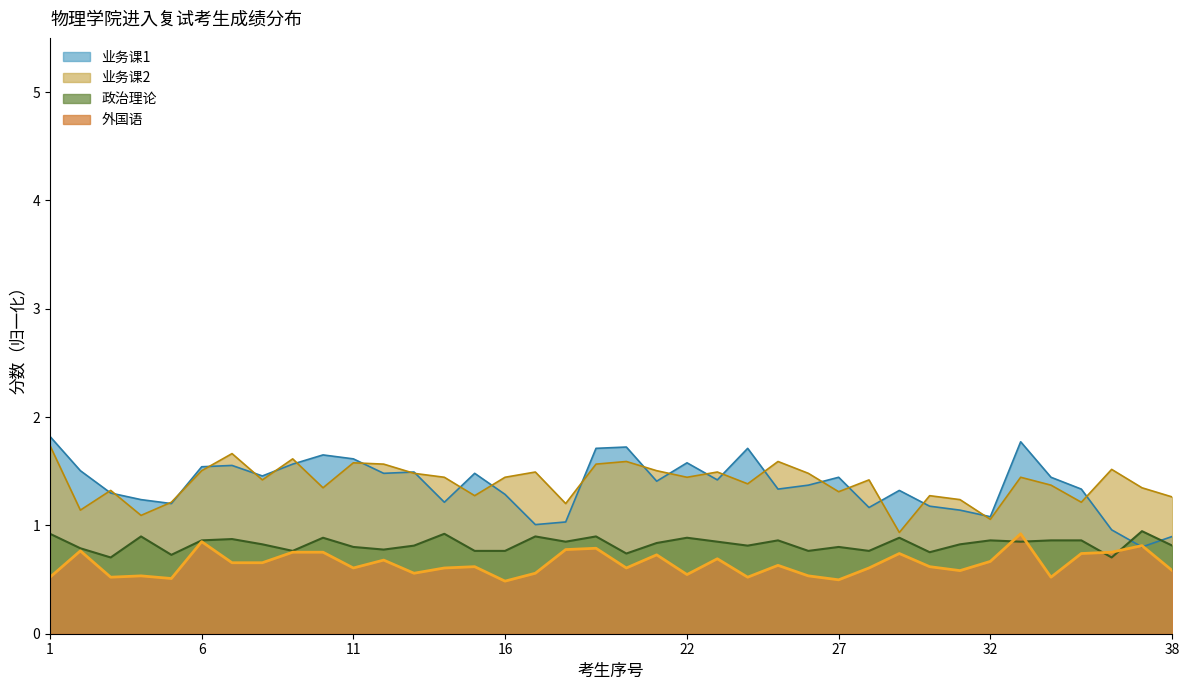

Is it true that 外国语 equals 0.2 at 26?

False